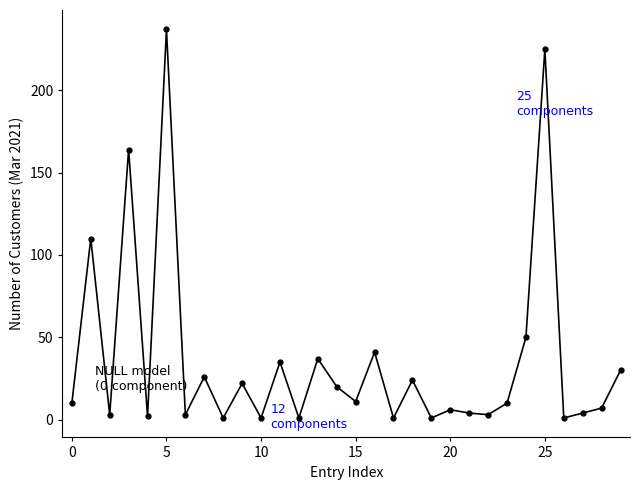

What is the smallest value displayed?

1